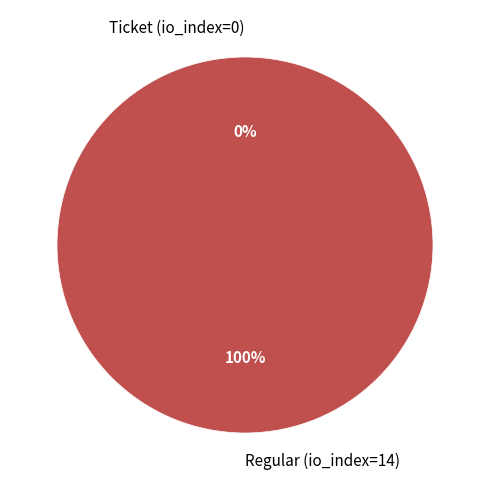

To the nearest percent, what is the average slice percentage?

50%